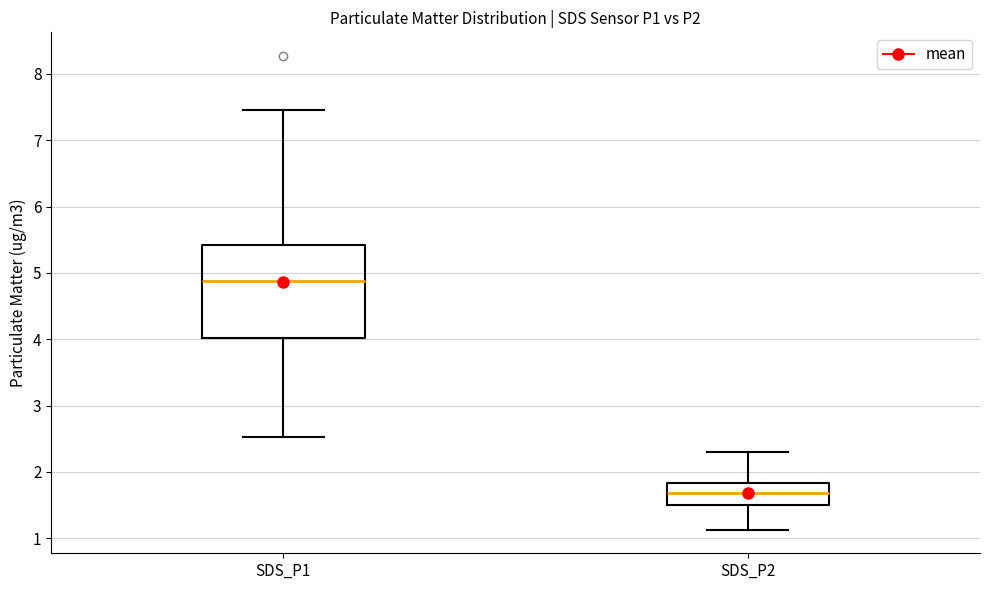

Where does the median line of the box for SDS_P1 sit on the y-axis? The values are not printed on the chart, so give them approximately, as read against the axis.

4.9